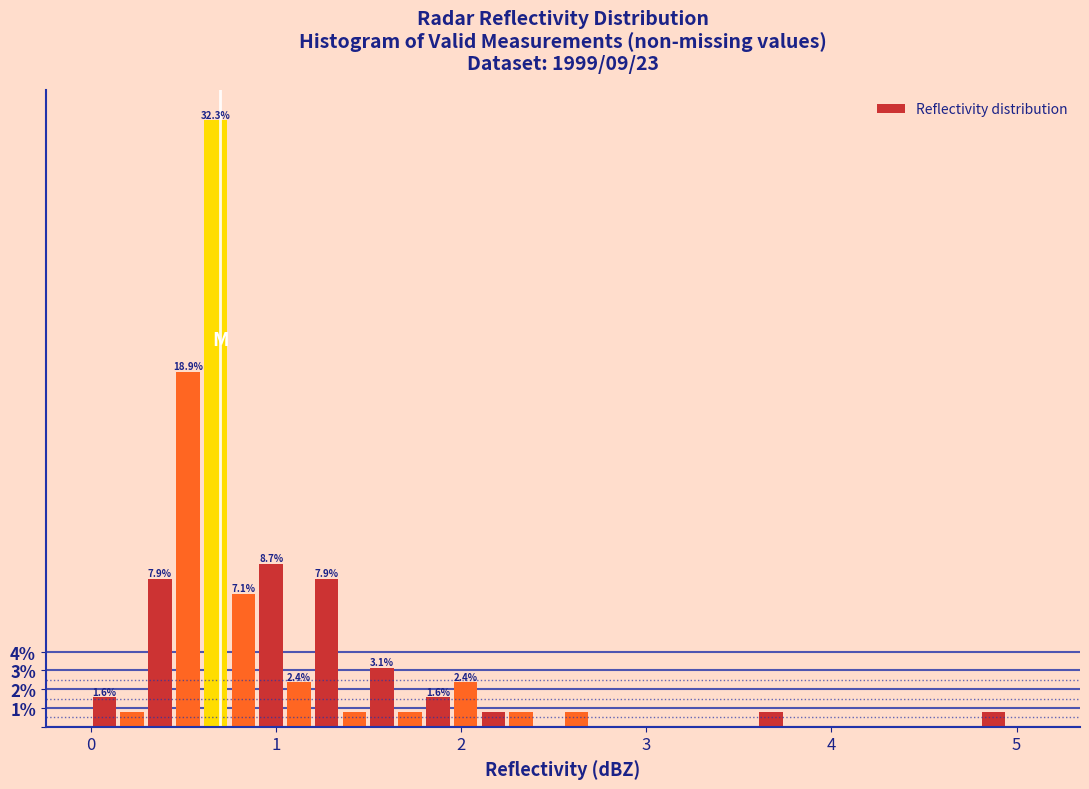

Around what value on the x-axis is the tallest bar? Give the approximate position of its centre, as read against the axis.

0.7